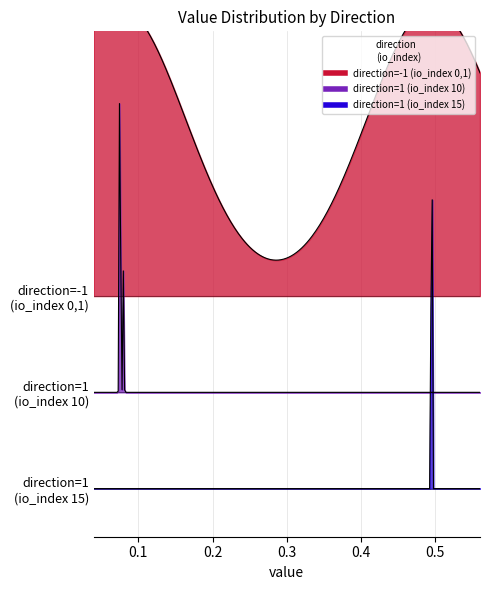

Does the chart display data point markers on the line(s)?

No